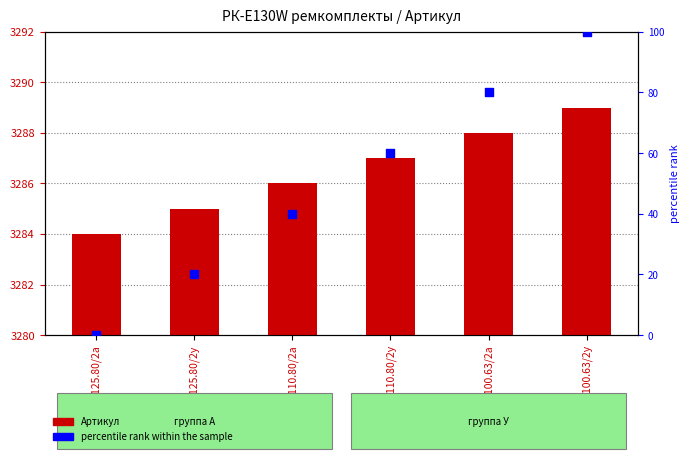

At how many categories does at least one series exceed 2229?

6